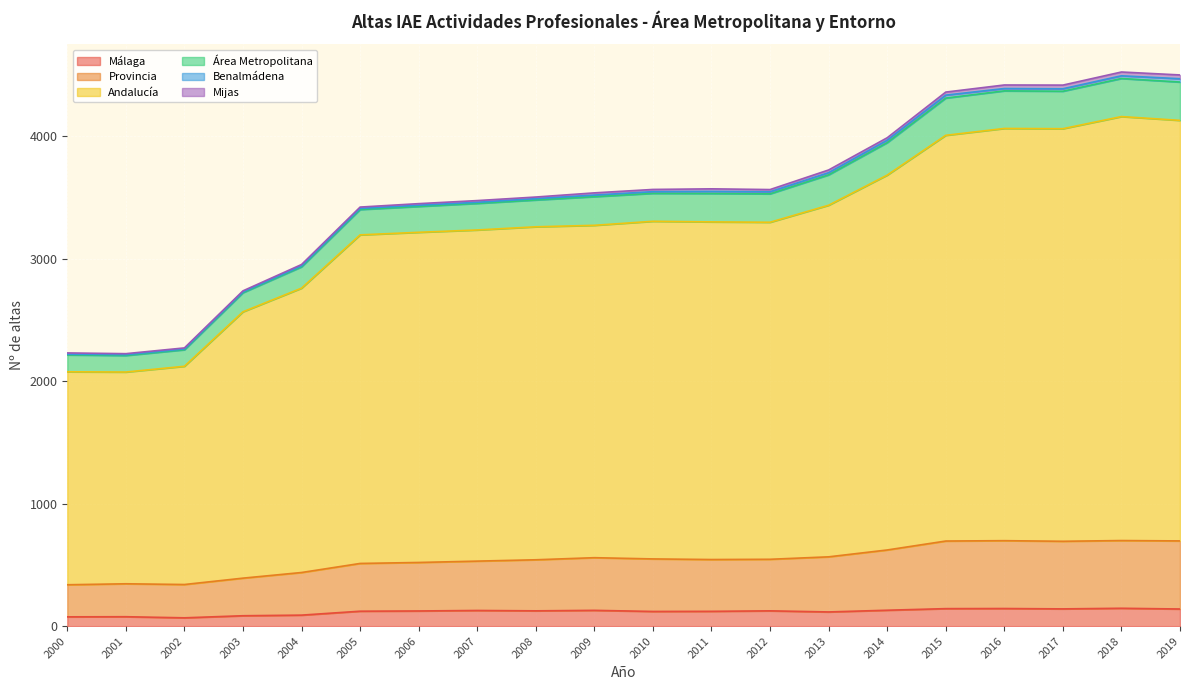

How many lines are shown in the chart?

6